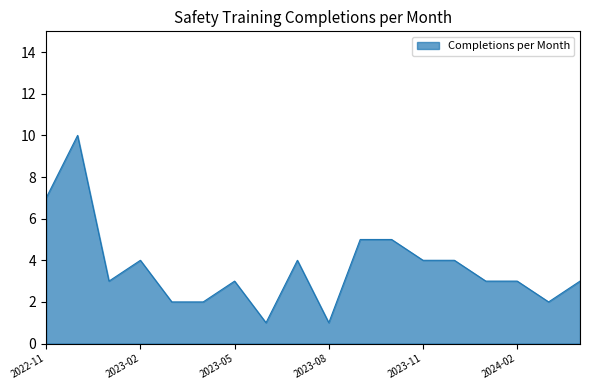

What is the difference between the maximum and minimum values?

9